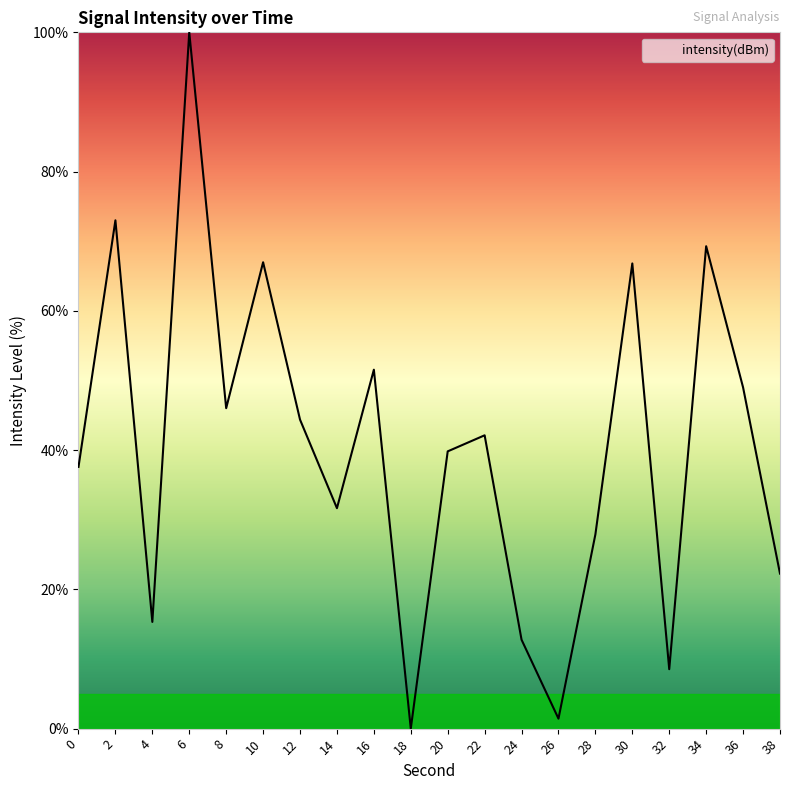

What is the difference between the values at 22 and 30?

24.7